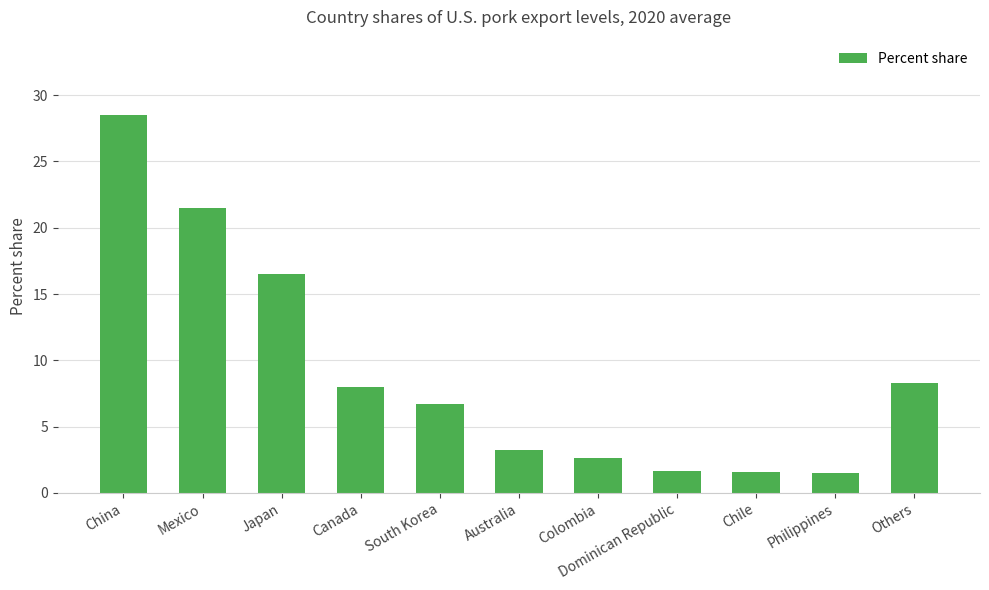

Which label corresponds to the largest value in the chart?

China